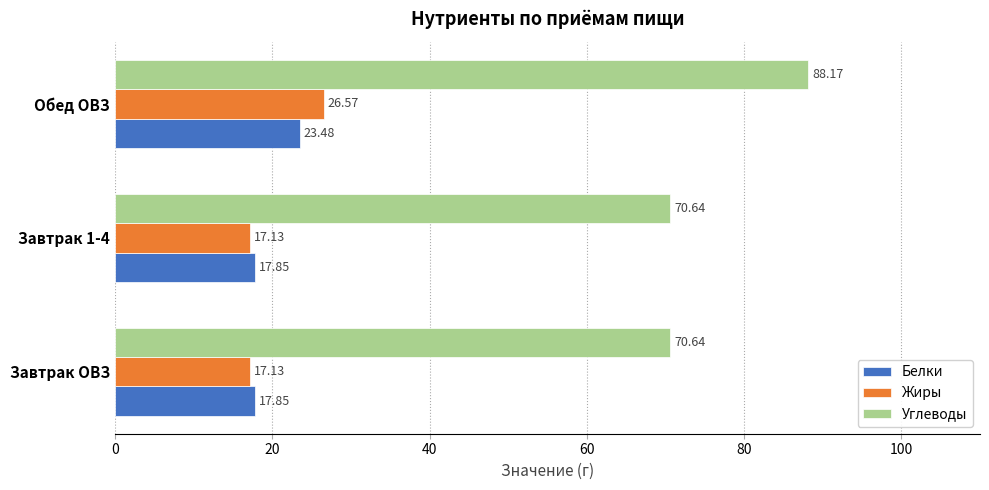

What is the spread (max minus min) of values at Обед ОВЗ?

64.7